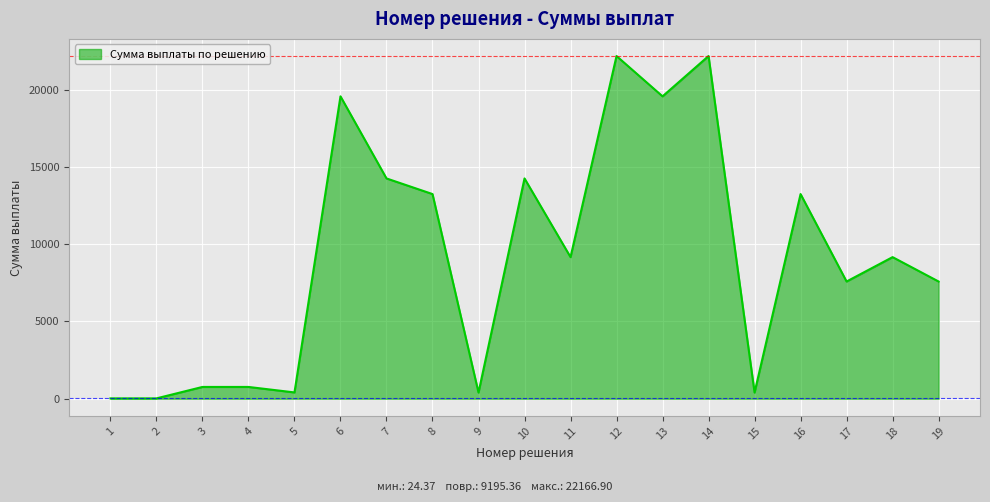

Is it true that the value at 18 is 13357.0?

False